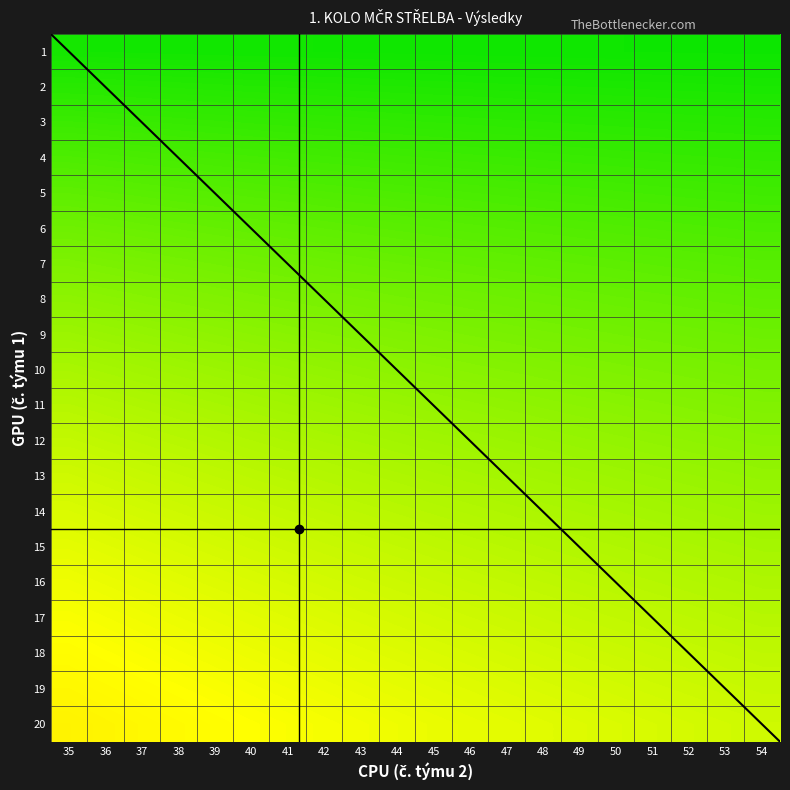

Which label corresponds to the largest value in the chart?

54